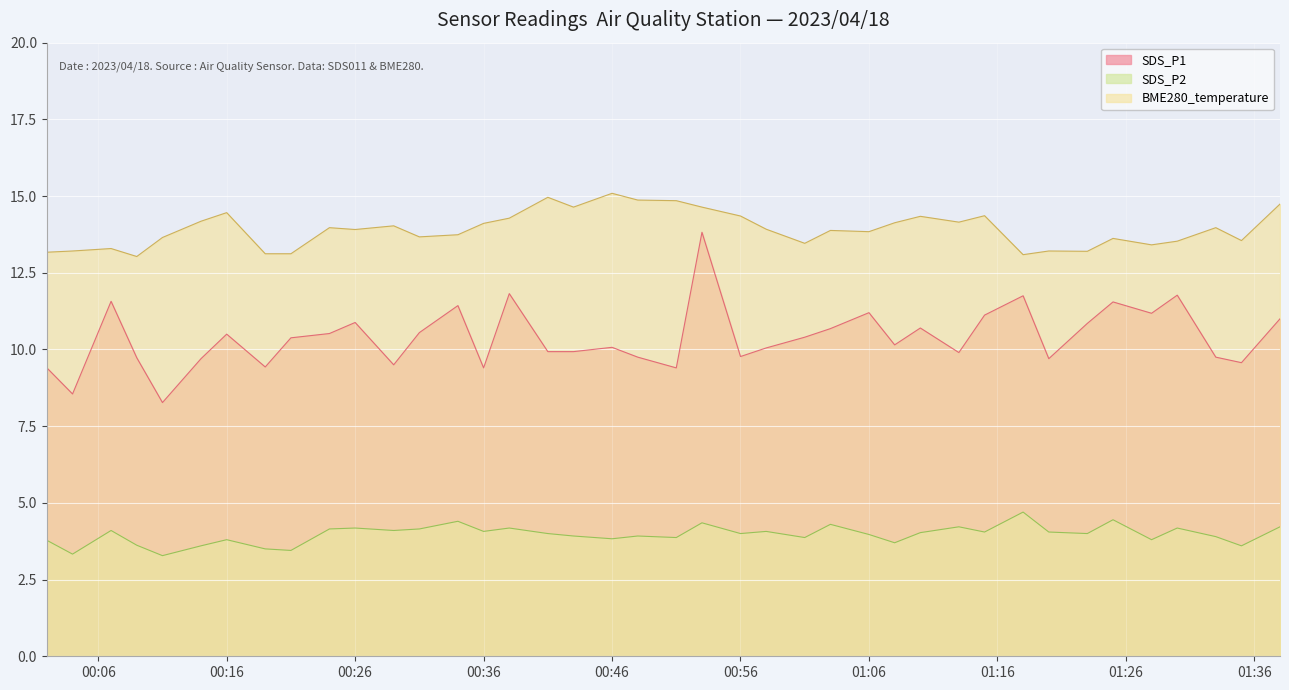

In SDS_P1, how many points are higher than both neighbors (excluding endpoints)?

12